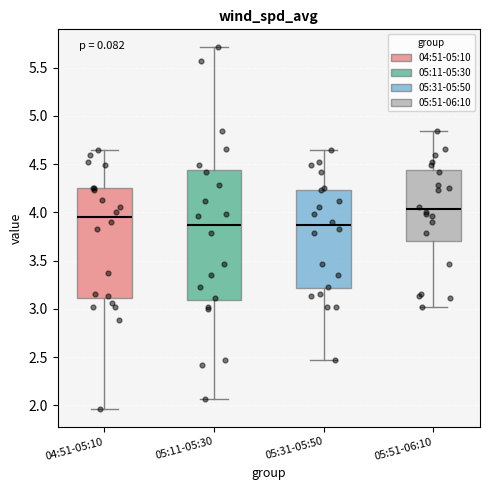

Where does the upper whisker of the box for 05:51-06:10 end on the y-axis? The values are not printed on the chart, so give them approximately, as read against the axis.

4.85